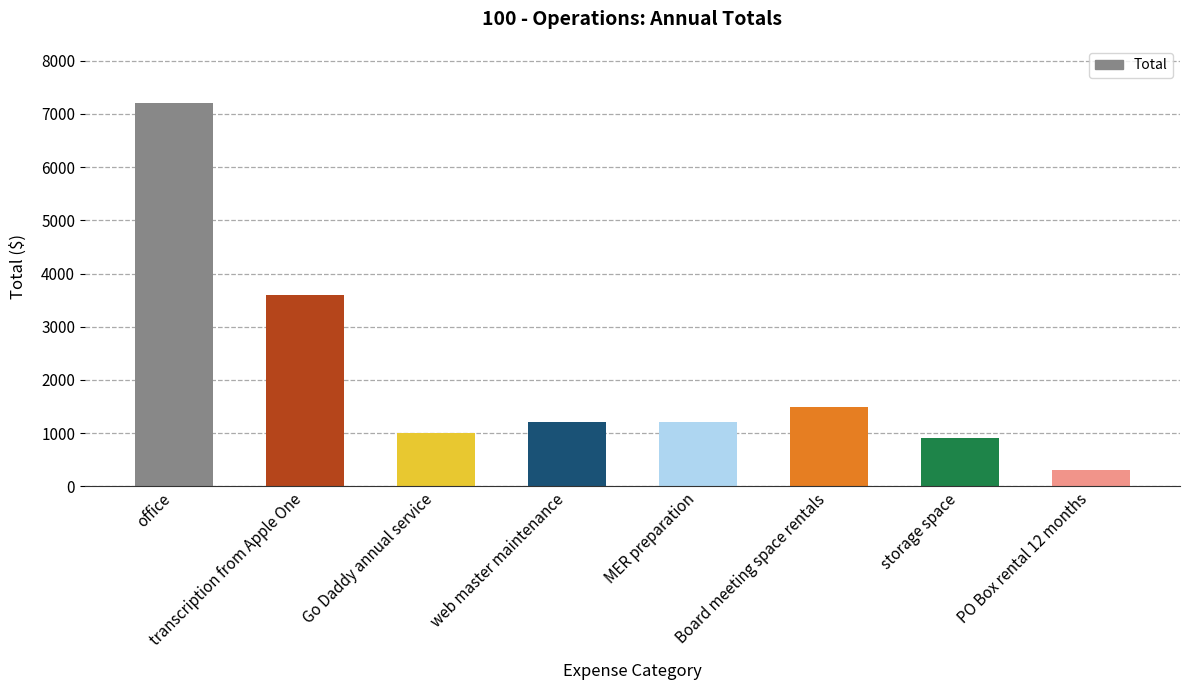

Reading left to right, transcribe all the data shown in this chart.

7200	3600	1000	1200	1200	1500	900	300